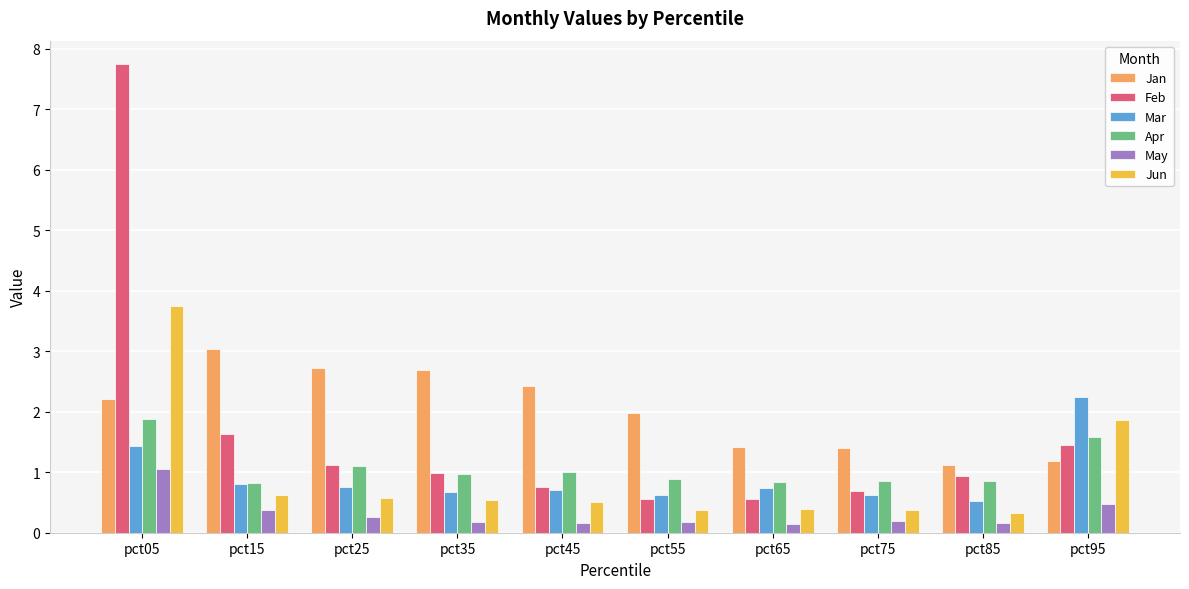

How many groups of bars are there?

10